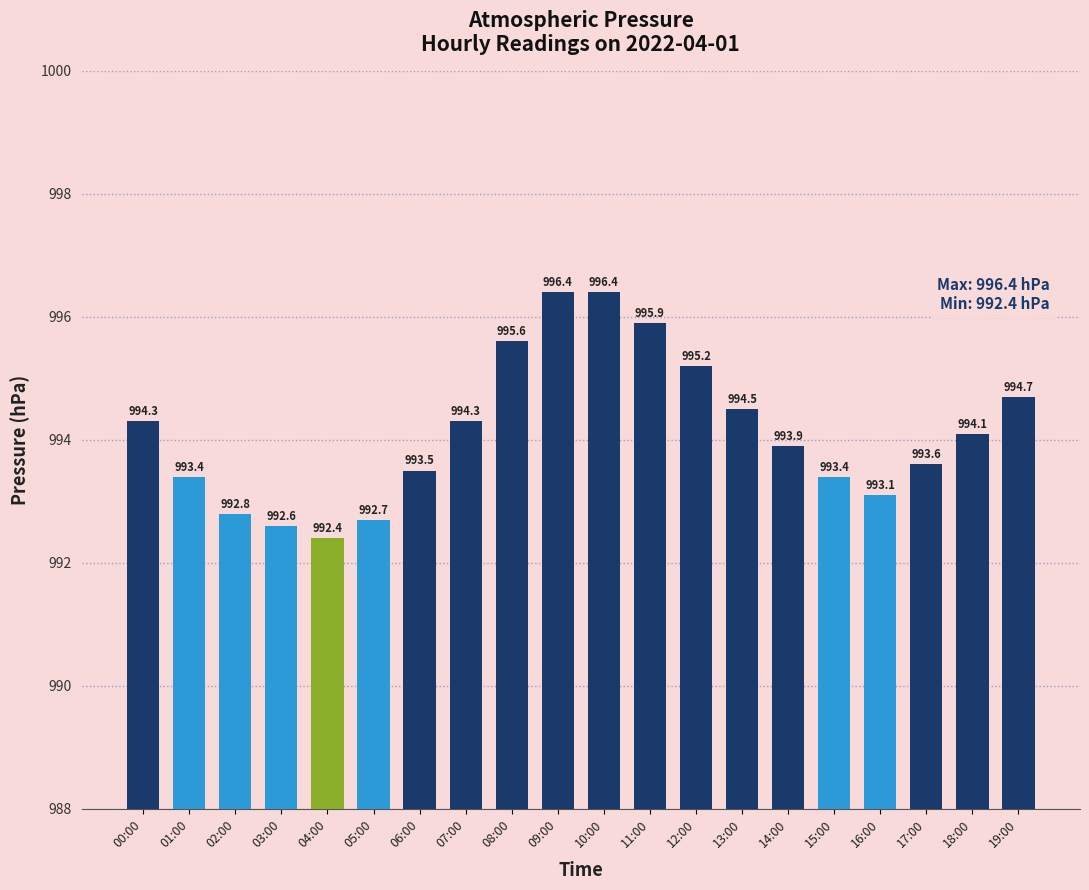

What is the label of the 17th bar from the right?

03:00